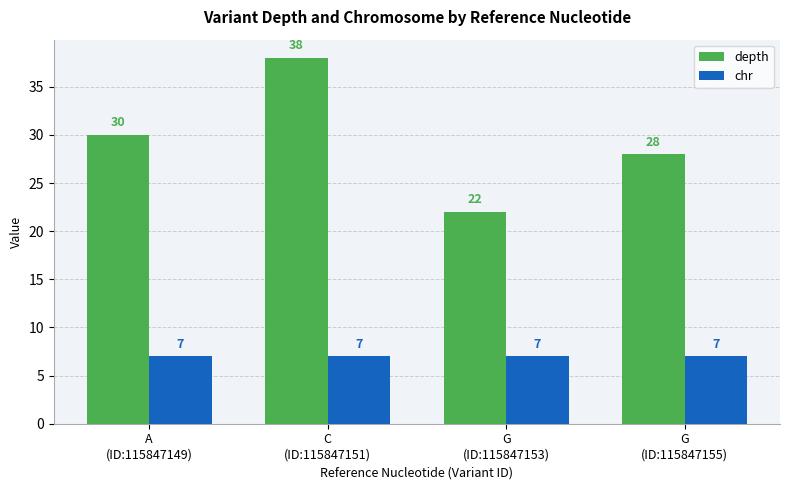

Rank the series by their maximum value, from lowest to highest.

chr, depth